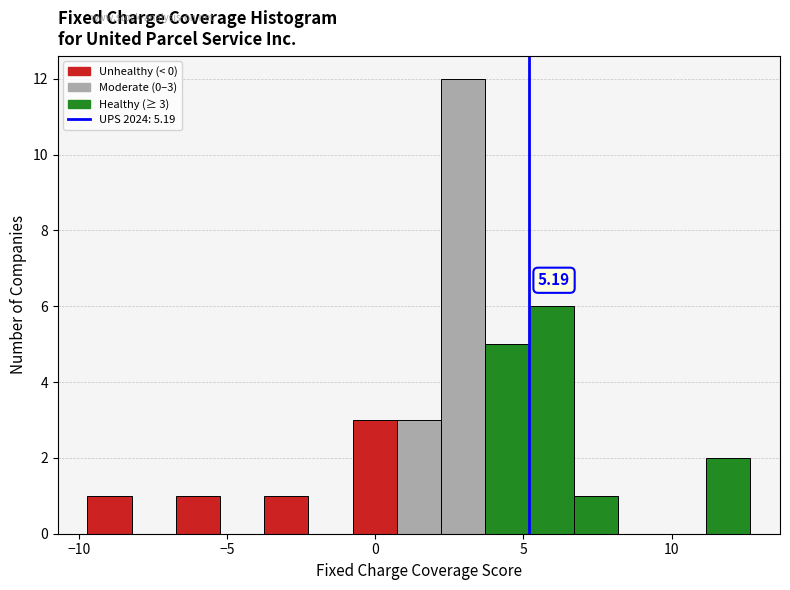

Around what value on the x-axis is the tallest bar? Give the approximate position of its centre, as read against the axis.

3.0